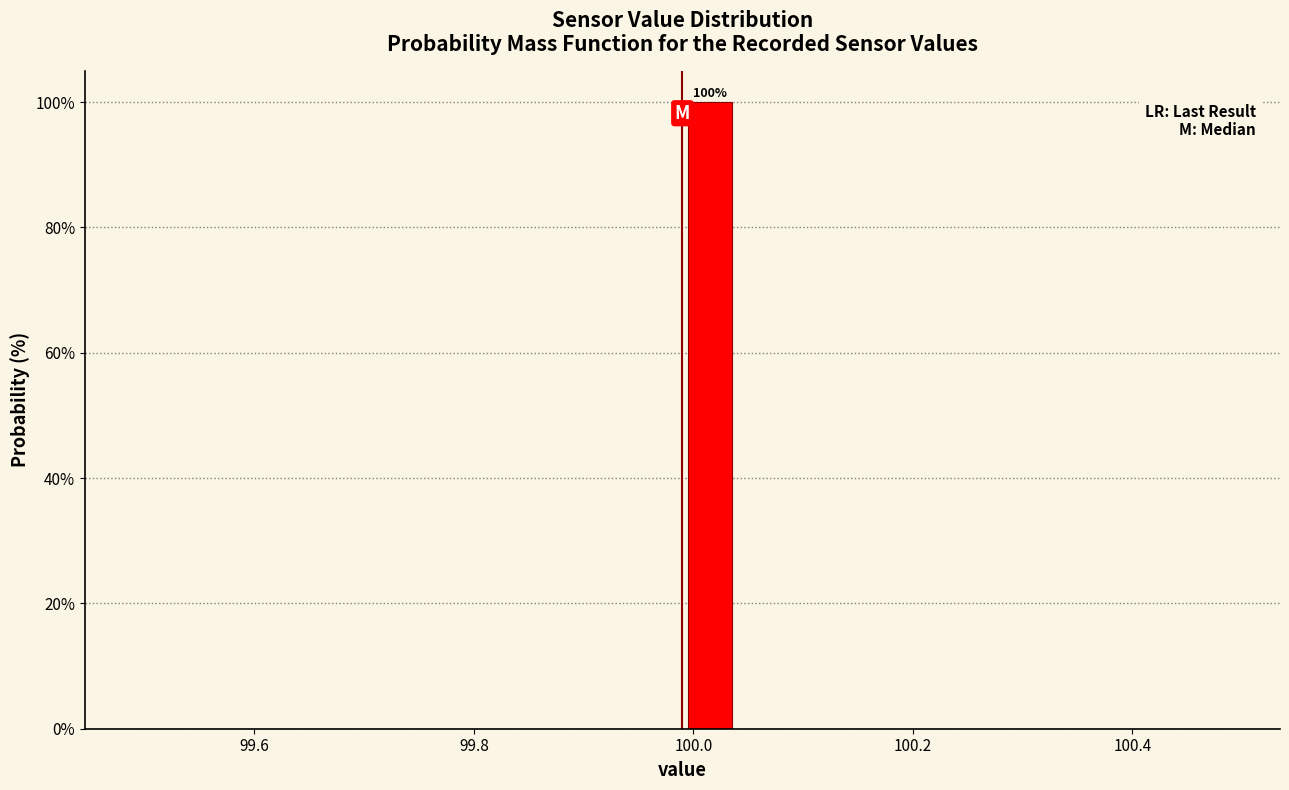

Read against the x-axis, roughly where is the centre of the tallest bar?

100.02